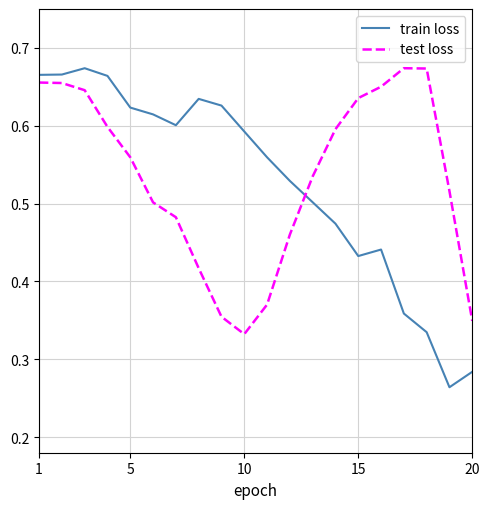

After their last crossing, which series has the higher values: test loss or train loss?

test loss